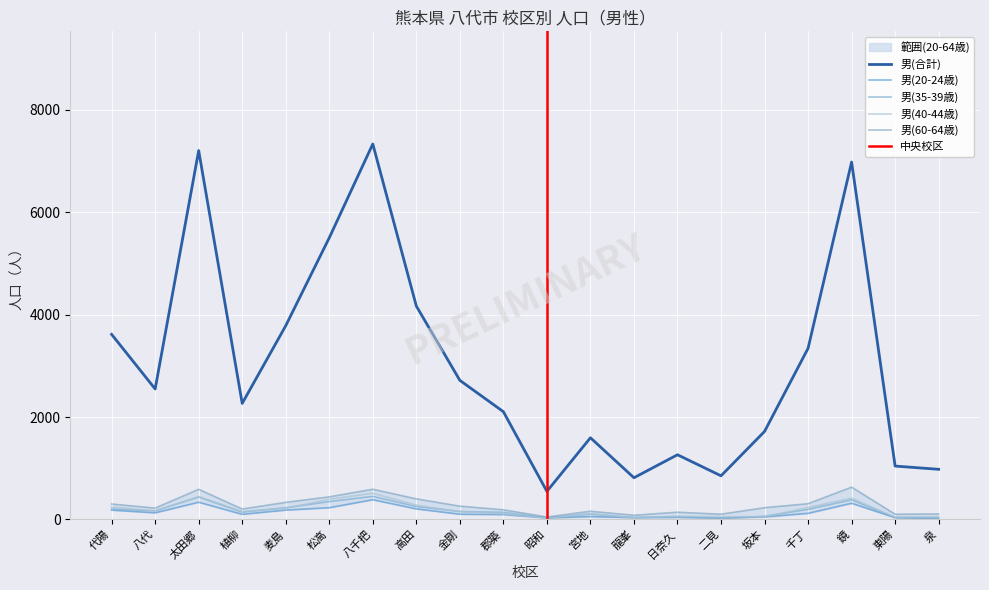

What is the maximum value shown in the chart?

7333